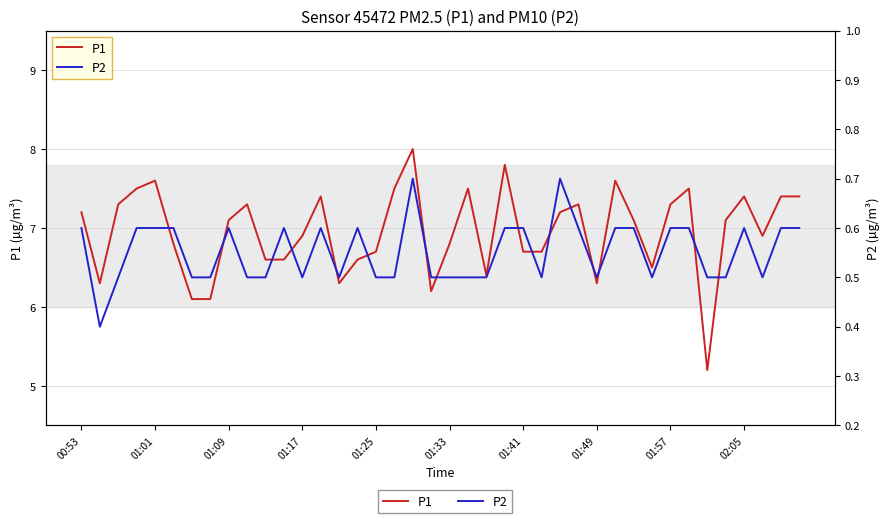

True or false: P2 and P1 cross at least once.

False